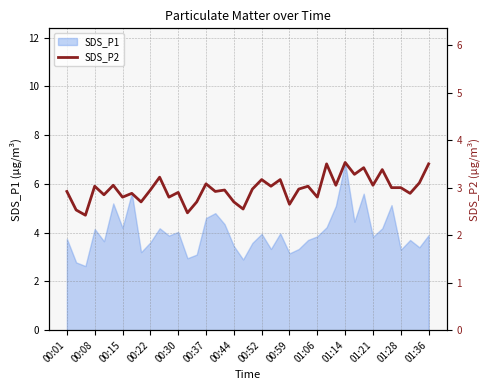

Which category has the highest value in the SDS_P1 series?

01:14